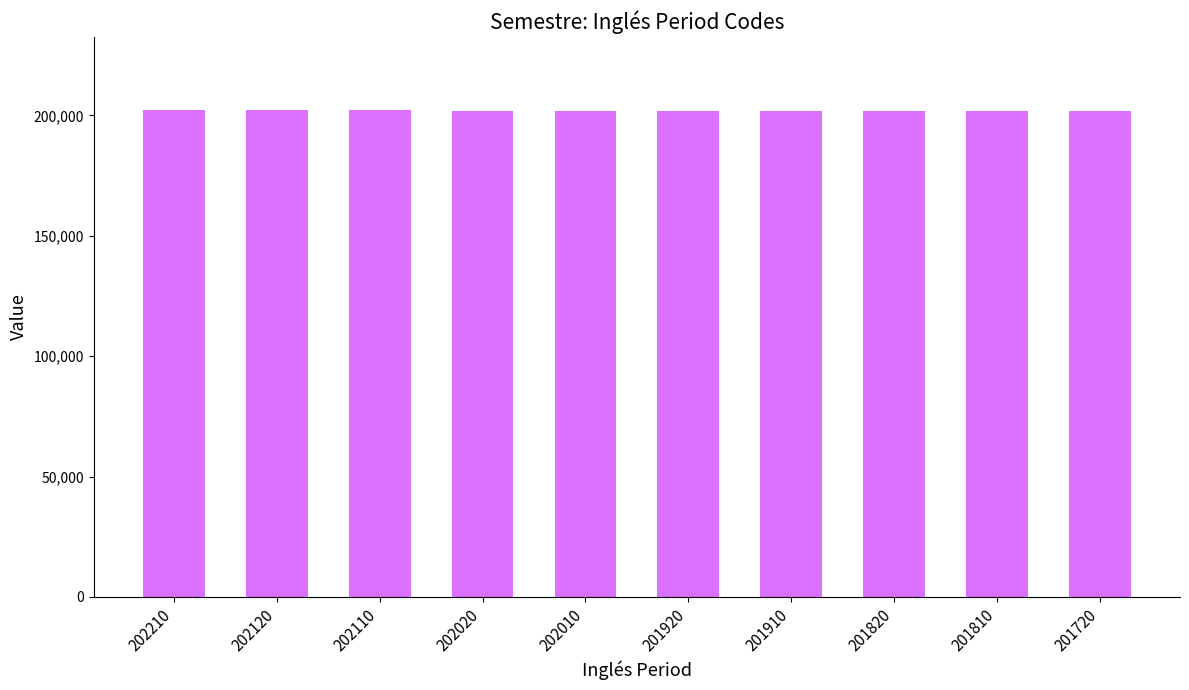

Is it true that the value at 201810 is 201810?

True